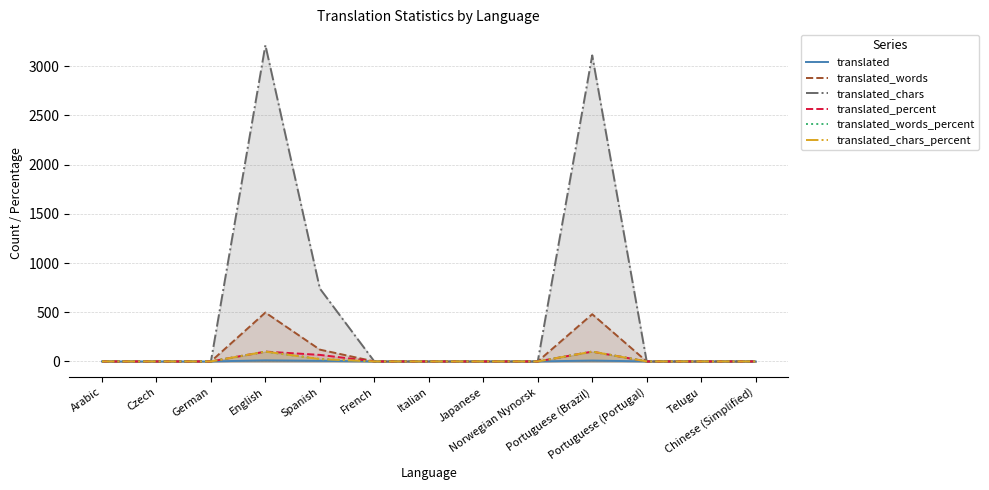

What is the label of the 4th point from the right?

Portuguese (Brazil)